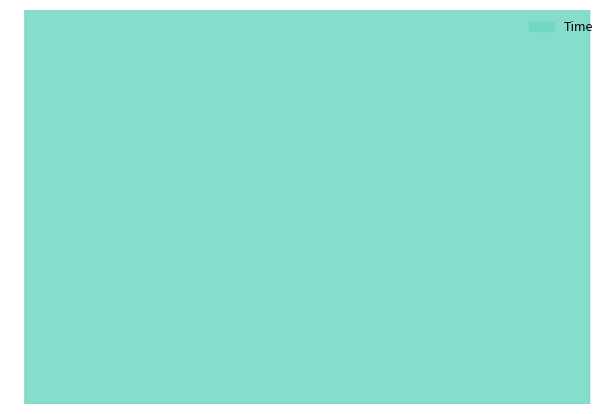

What is the ratio of the value at 95 to the value at 72?

1.0